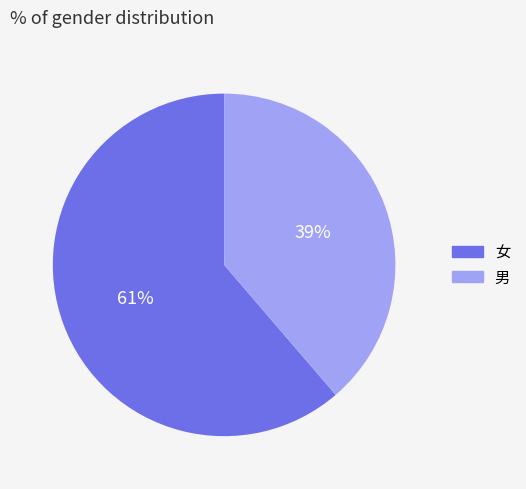

Count the number of slices in the pie.

2